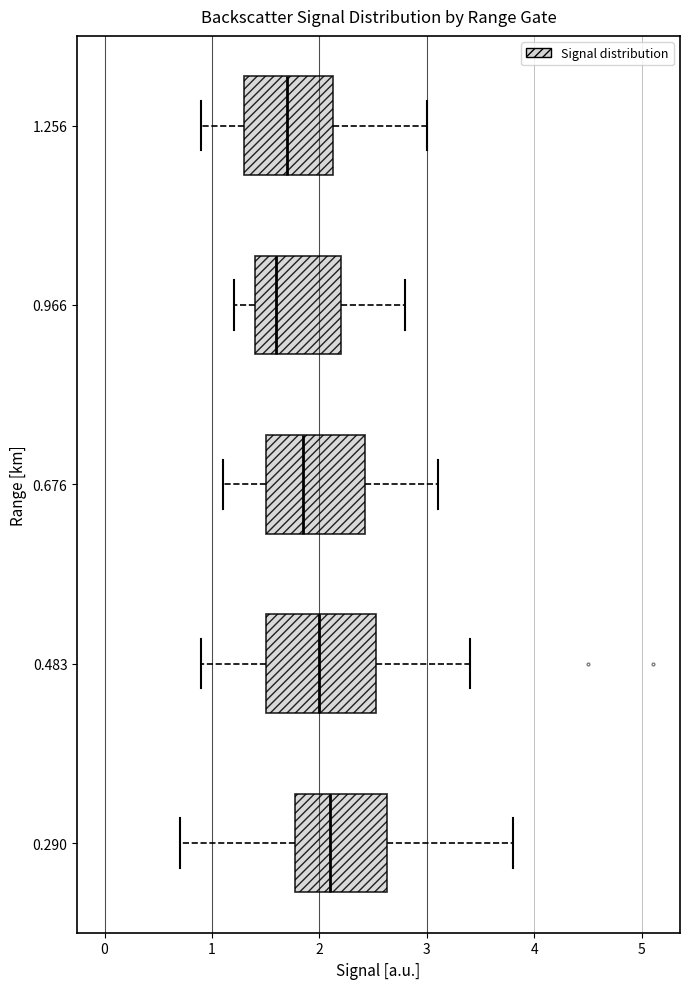

Which box has the furthest to the right median line?

0.290